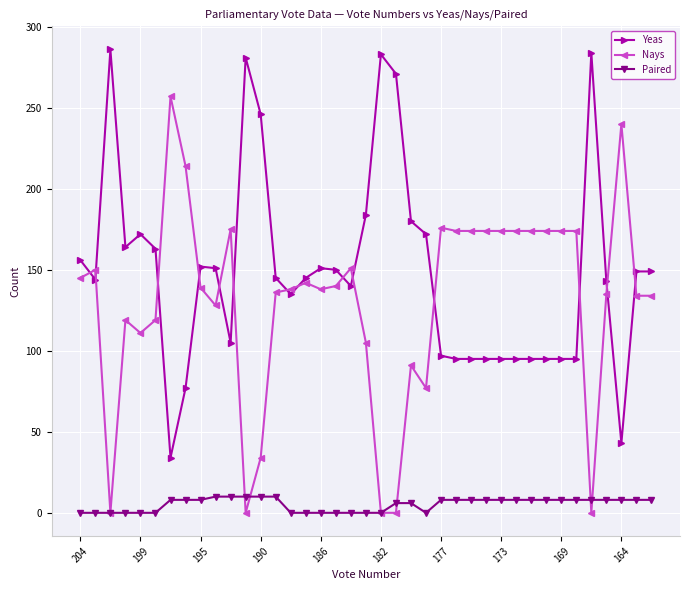

List the series in order of their peak value, highest first.

Yeas, Nays, Paired